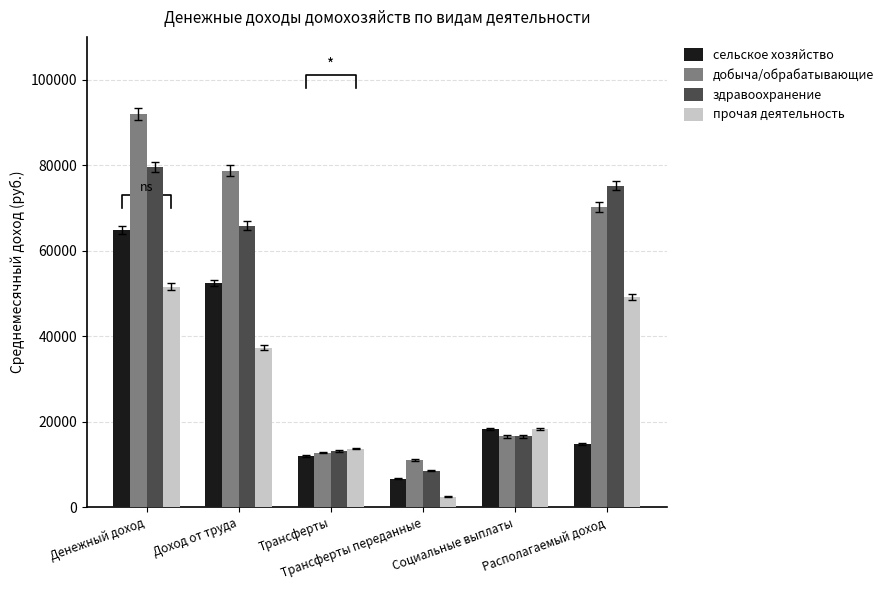

Count the number of data series in this chart.

4